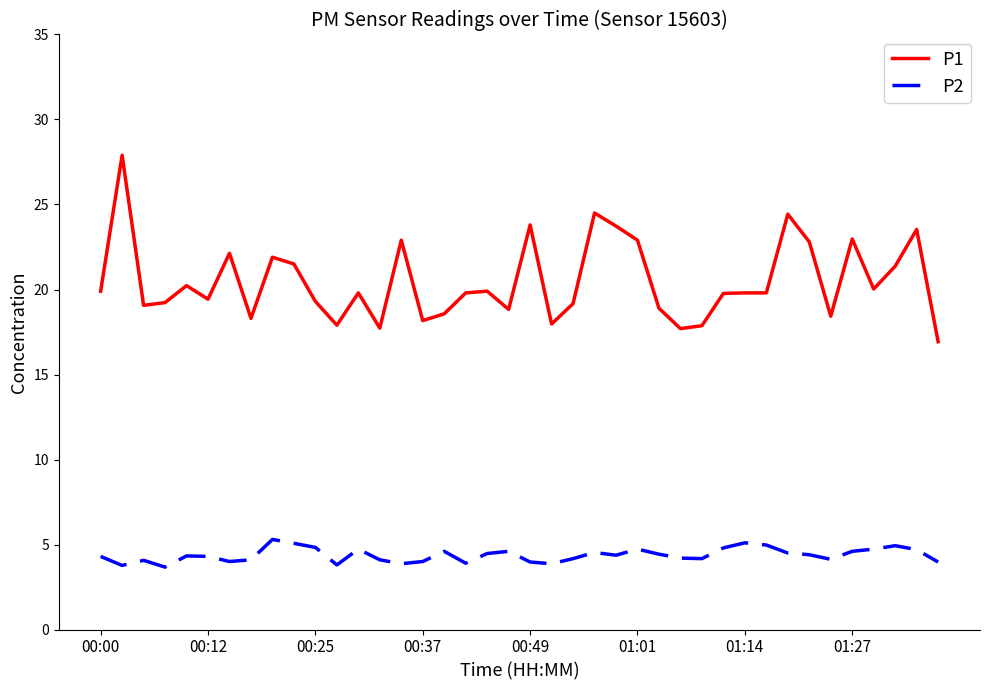

True or false: P1 and P2 cross at least once.

False